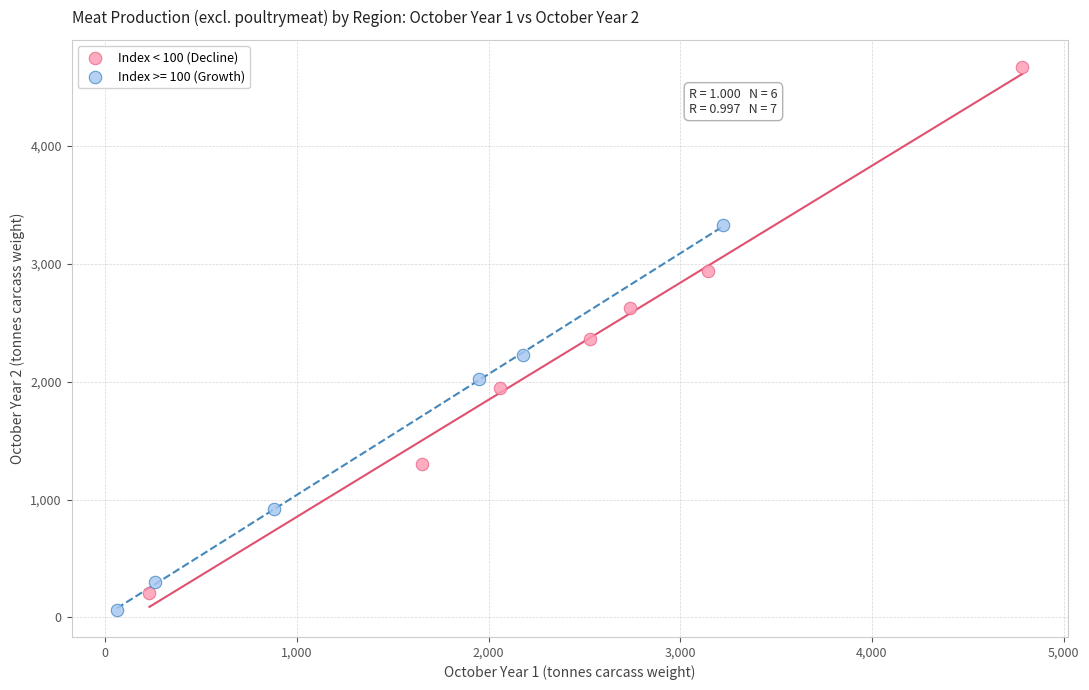

Which series has the largest Y range (max minus min)?

Index < 100 (Decline)